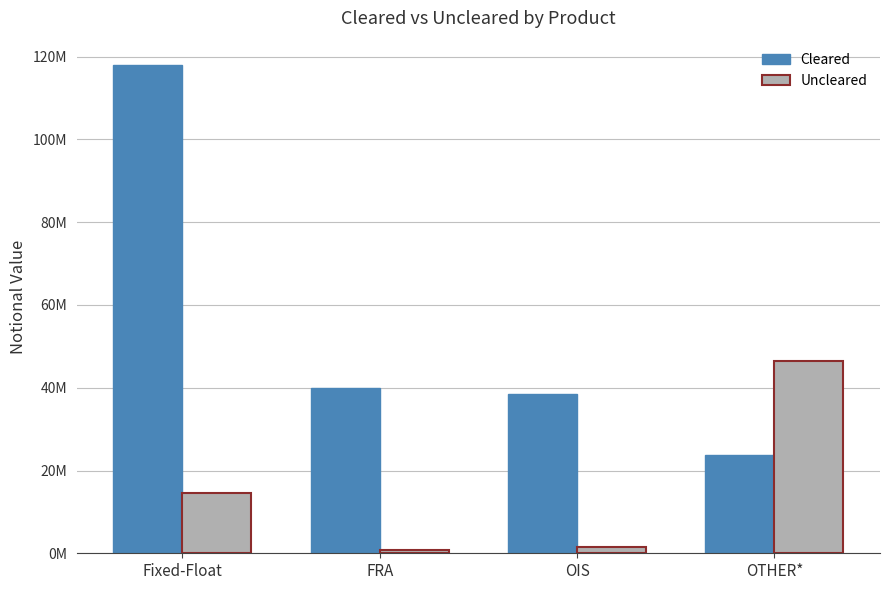

What is the approximate value of Cleared at FRA?

39916765